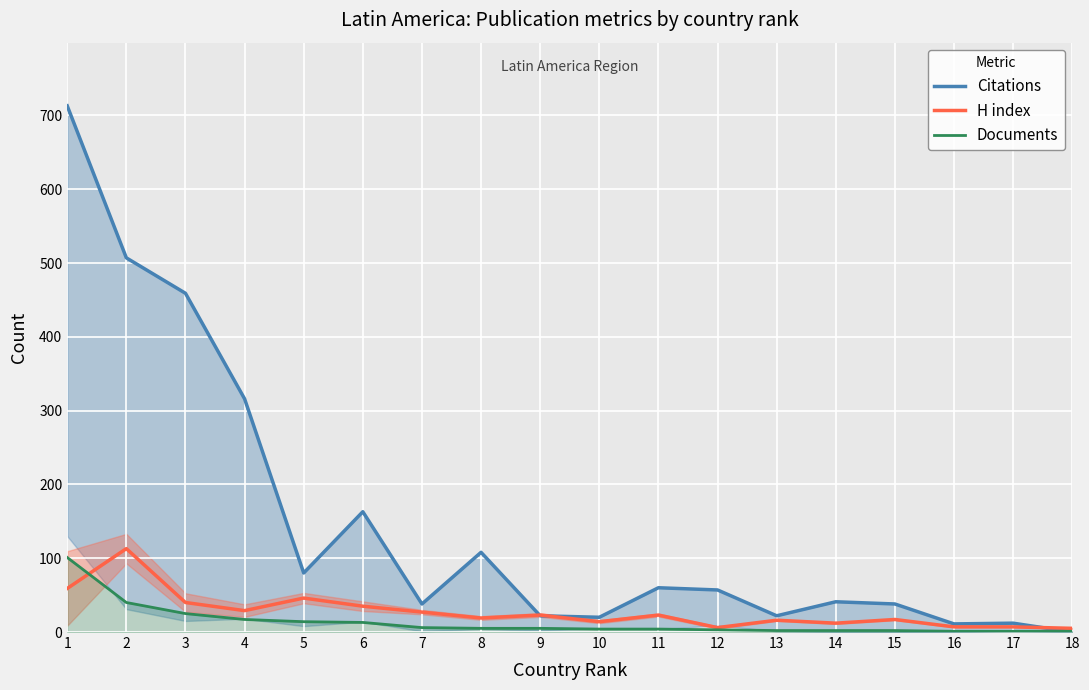

After their last crossing, which series has the higher values: H index or Documents?

H index